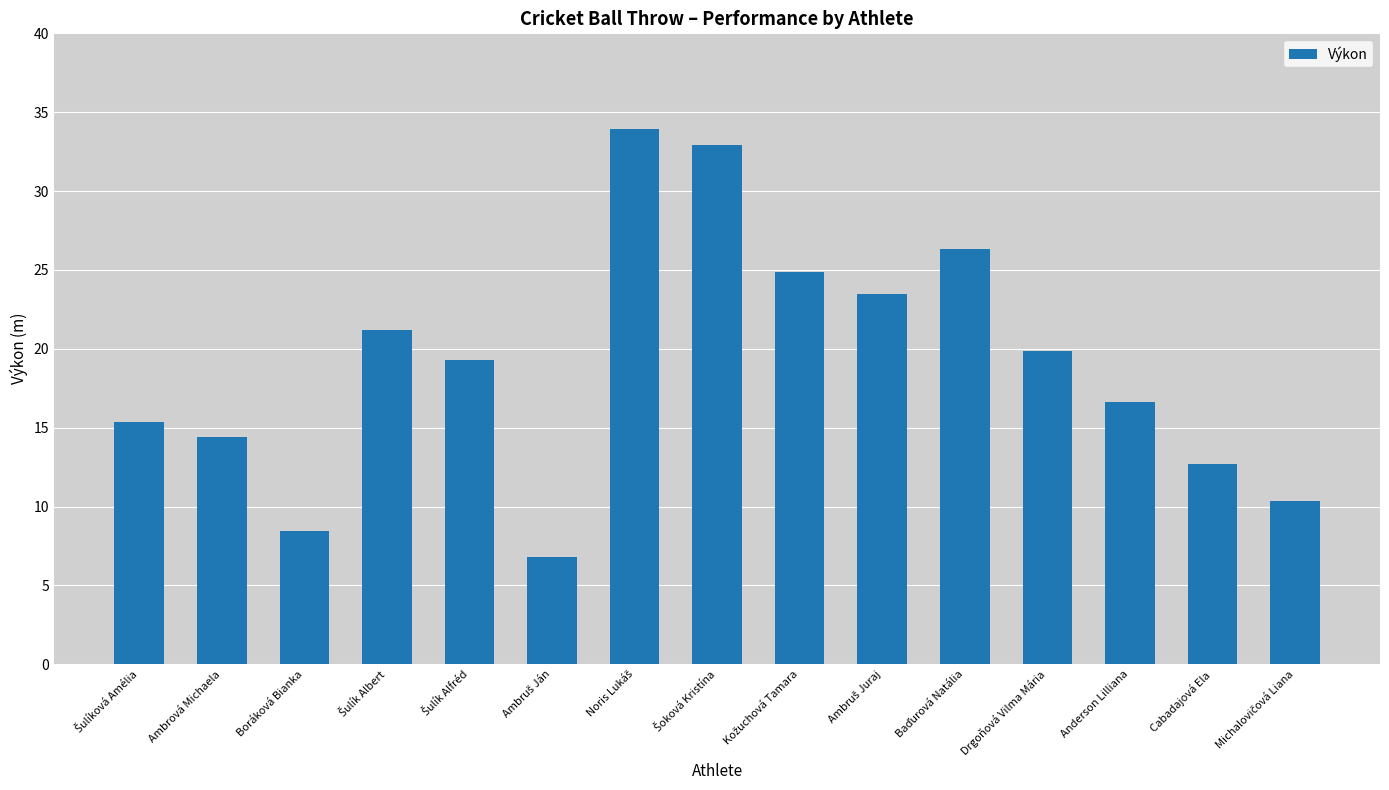

How many distinct data groups are displayed?

1